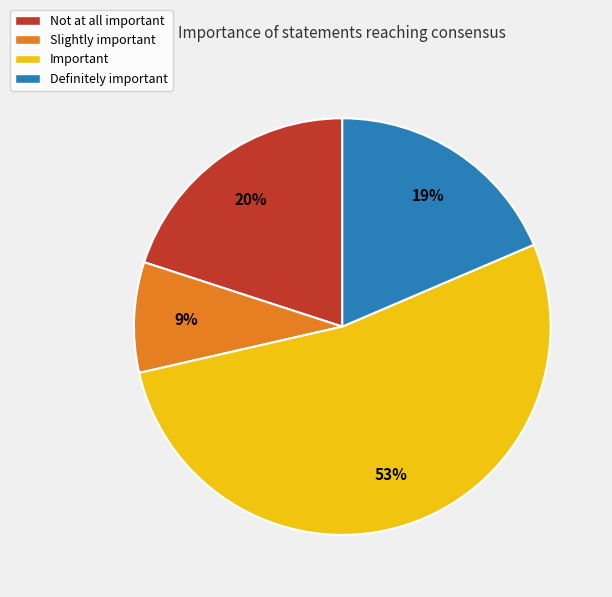

True or false: Not at all important accounts for 6% of the total.

False